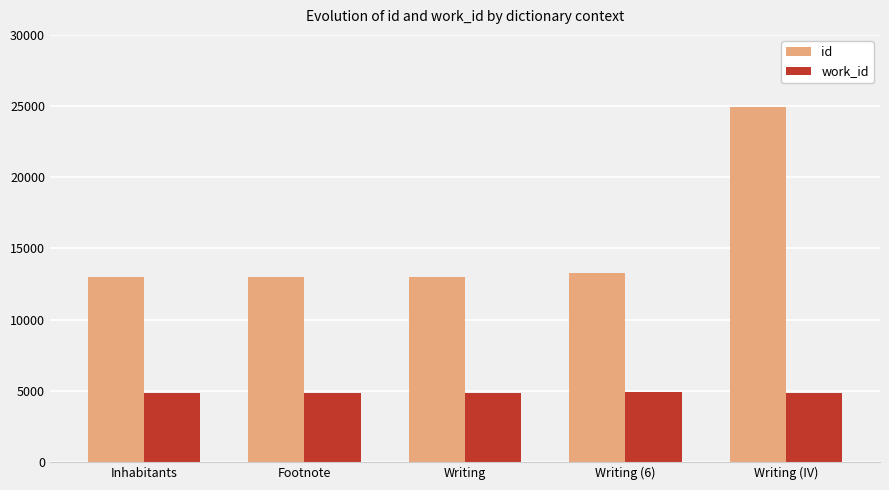

What is the maximum value for id?

24949